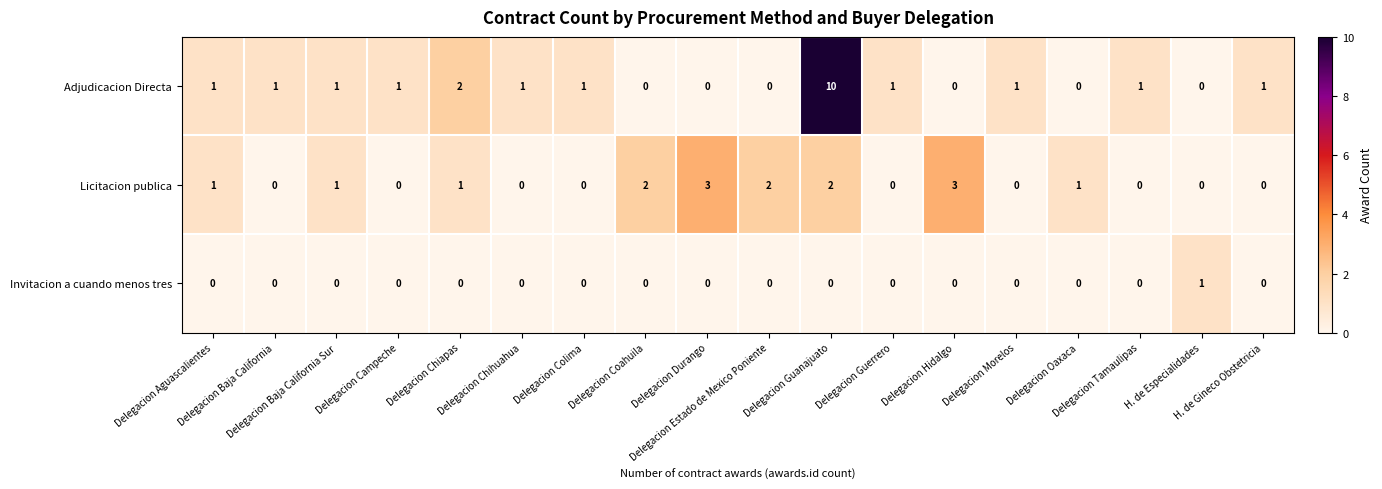

Rank the series by their average value, from lowest to highest.

Invitacion a cuando menos tres, Licitacion publica, Adjudicacion Directa